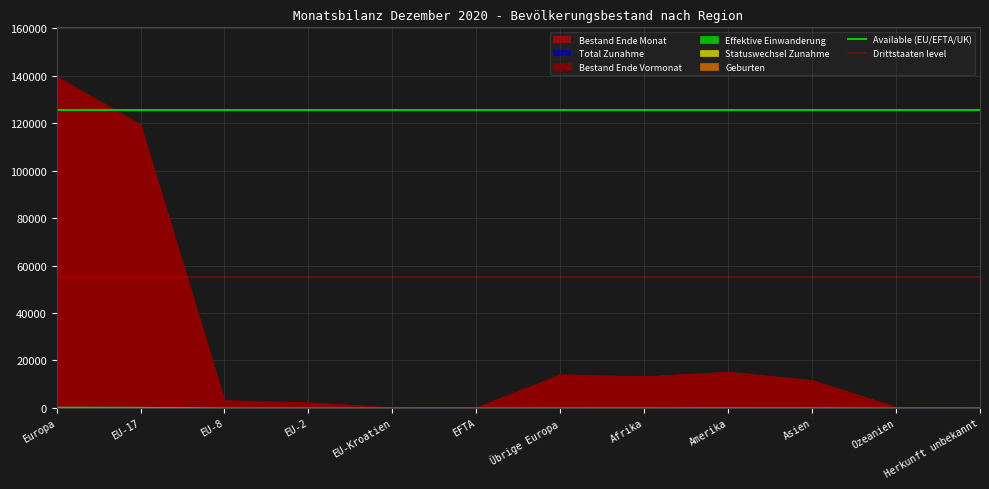

Which category has the lowest value in the Available (EU/EFTA/UK) series?

Europa